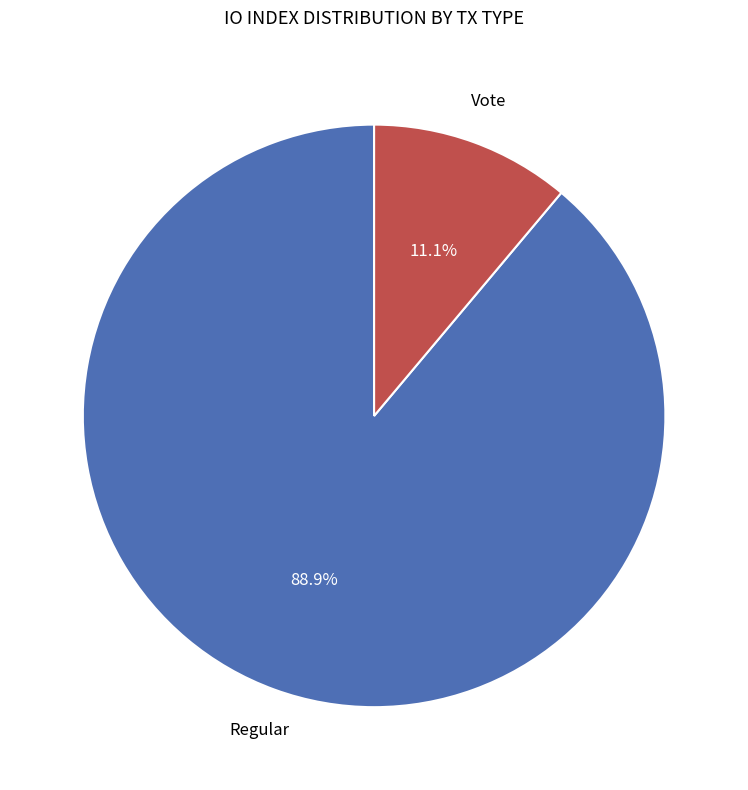

Is there any slice that represents more than half of the pie?

Yes